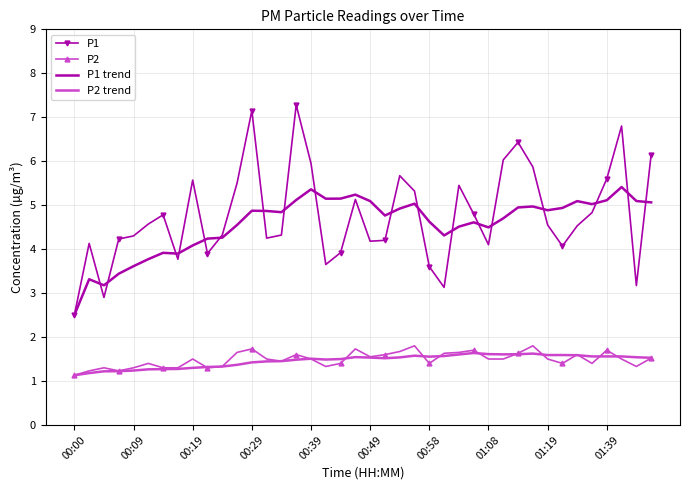

What is the maximum value for P2?

1.8